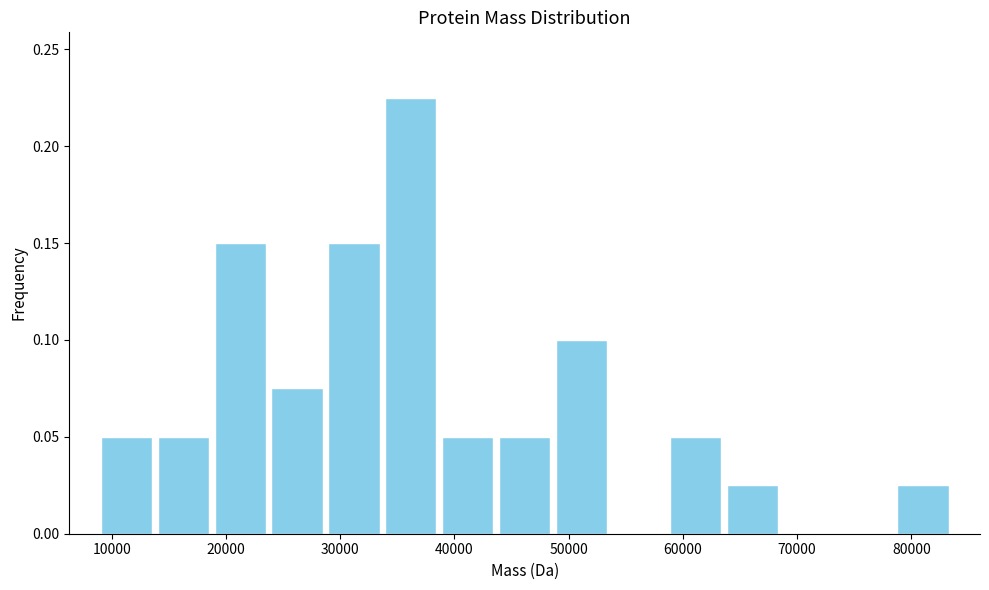

Over which range of the x-axis is the bar tallest?

34000 to 39000